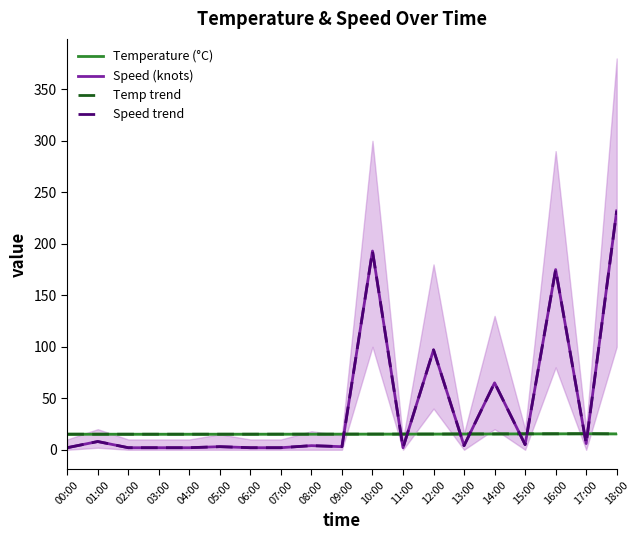

Does the chart have visible grid lines?

No